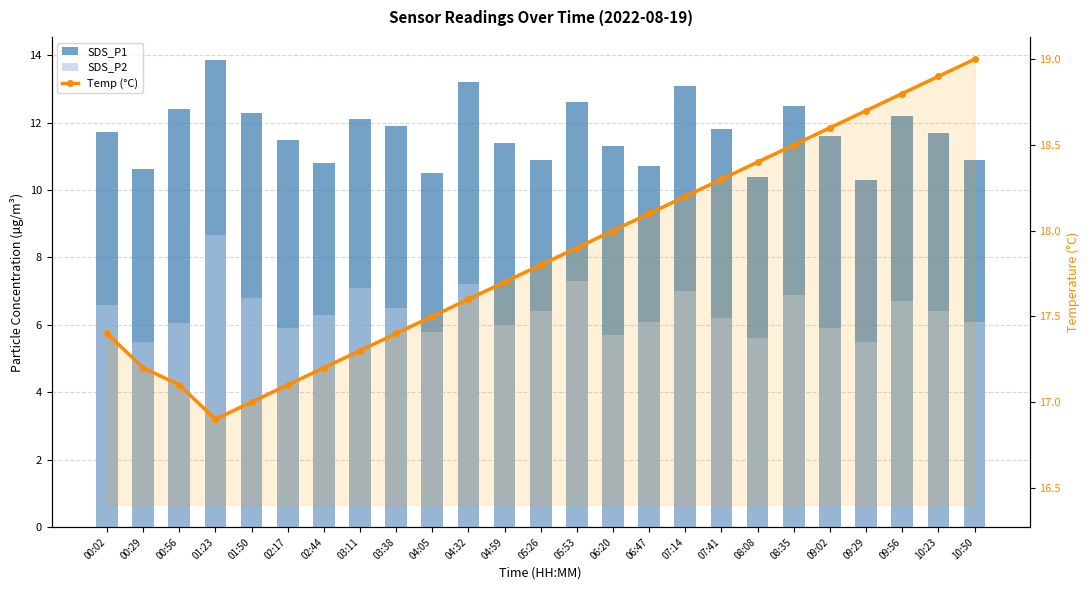

How many values in the Temp (°C) series are below 17?

1